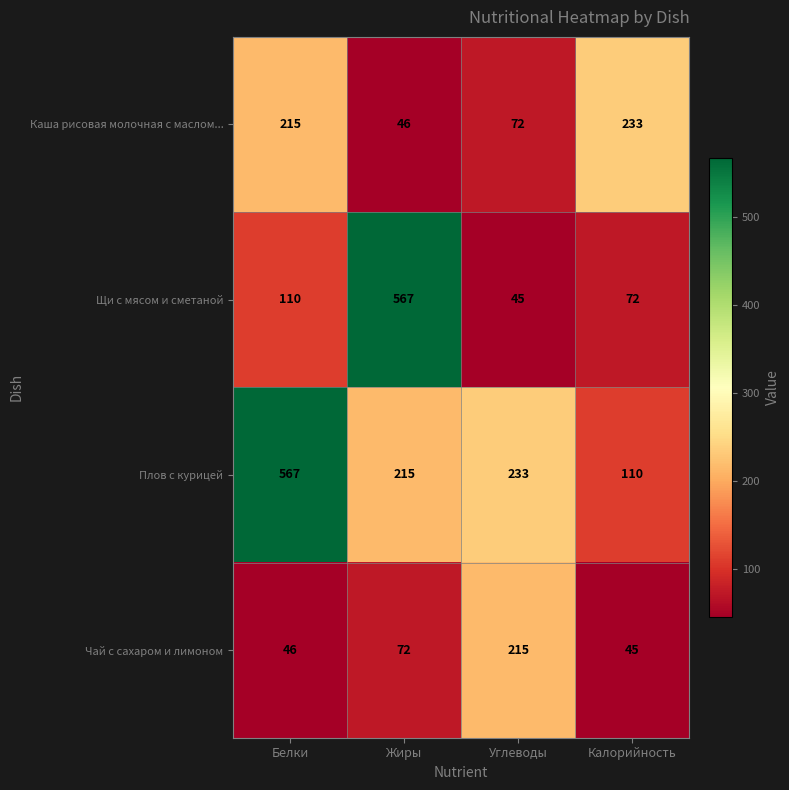

What is the maximum value shown in the chart?

567